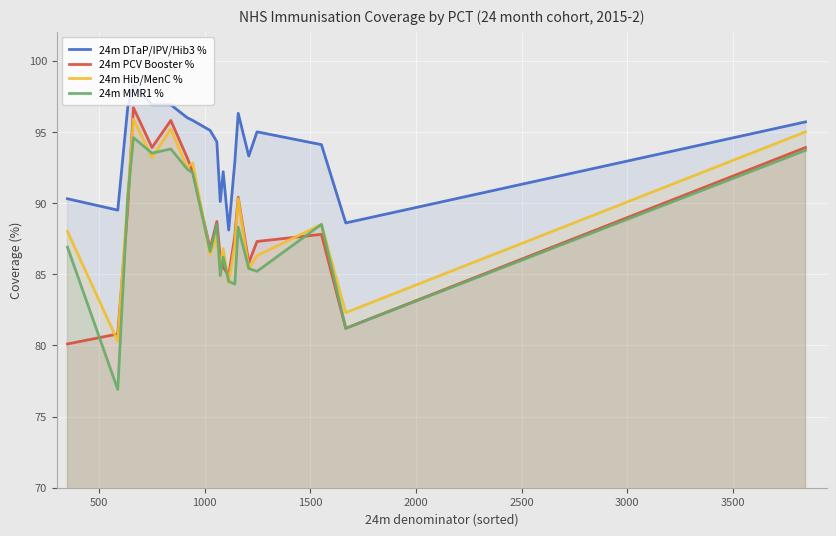

True or false: 24m Hib/MenC % and 24m DTaP/IPV/Hib3 % cross at least once.

False